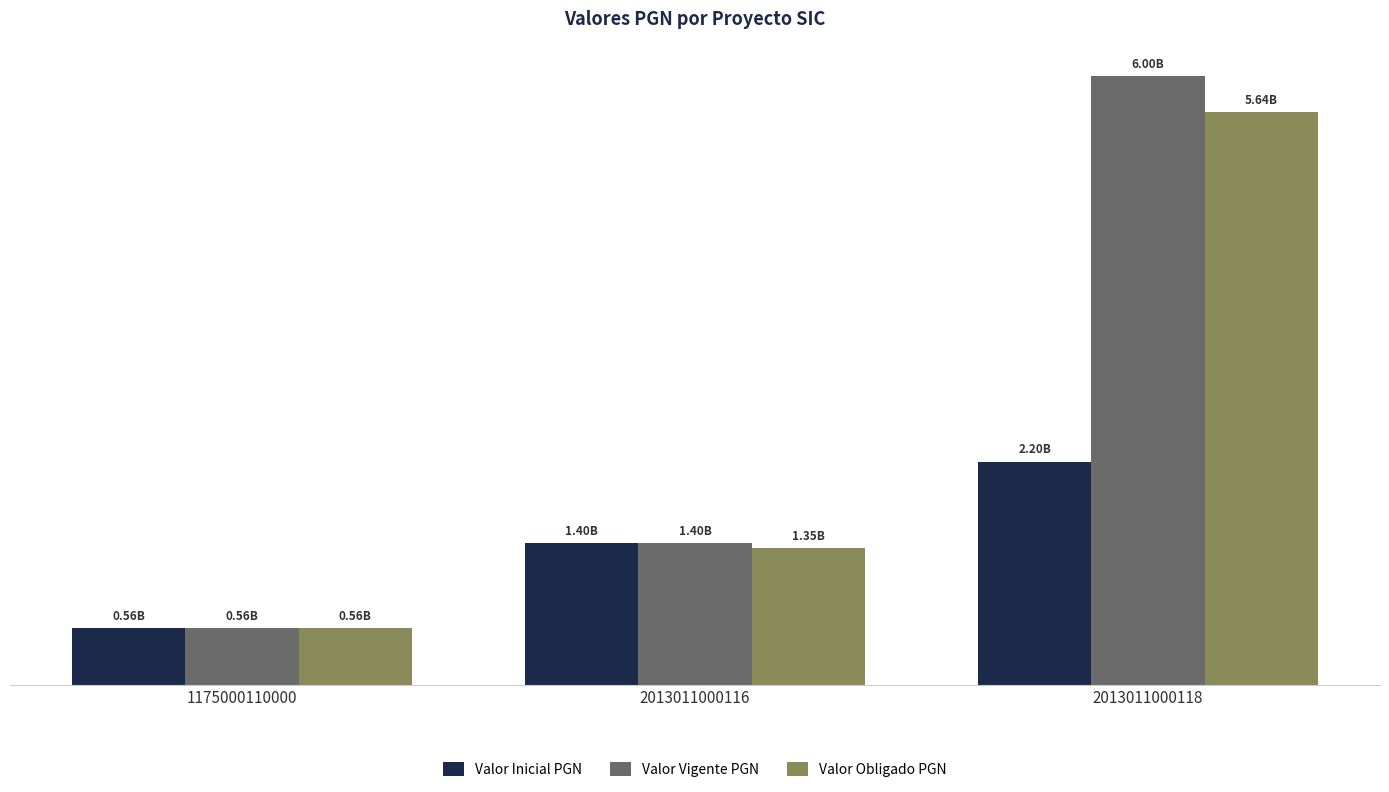

Are the bars horizontal?

No